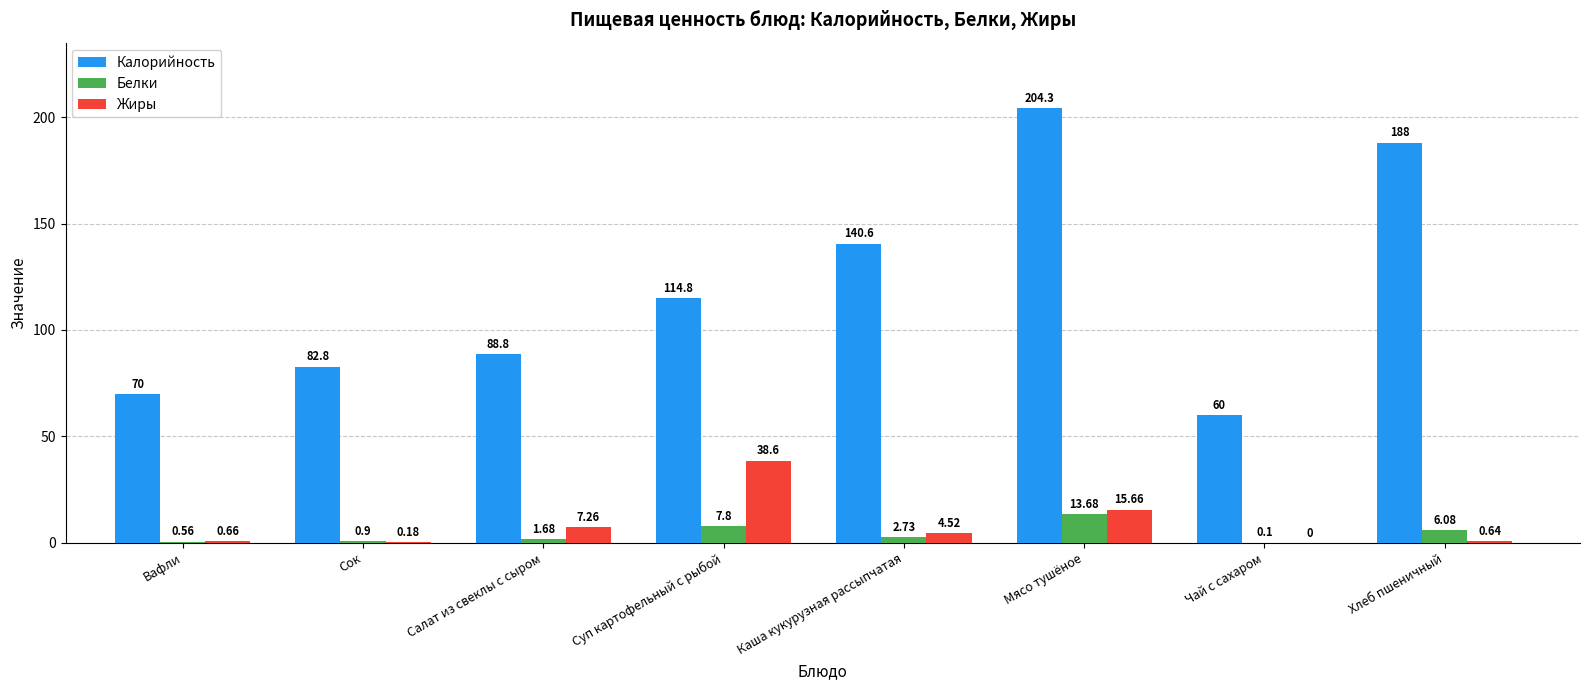

Where does the Жиры series first go above 4?

Салат из свеклы с сыром